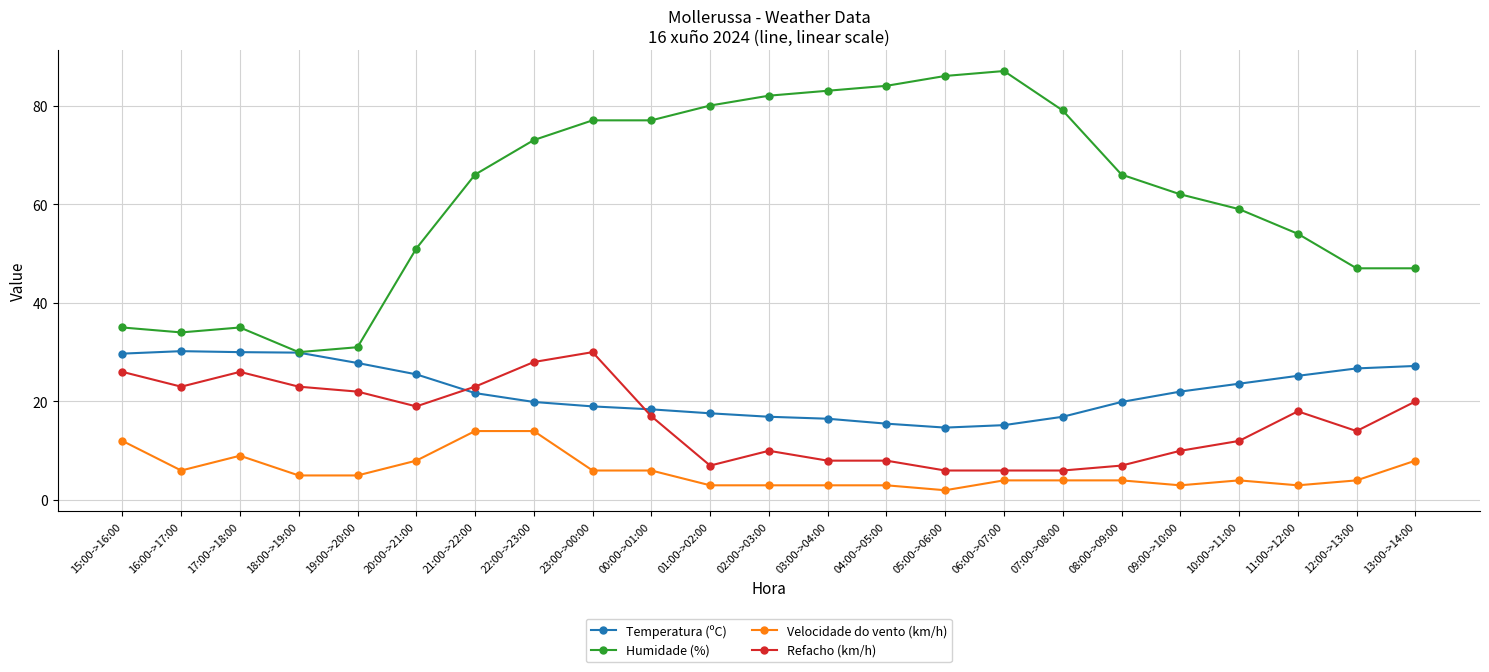

Which category has the lowest value across all series?

05:00->06:00